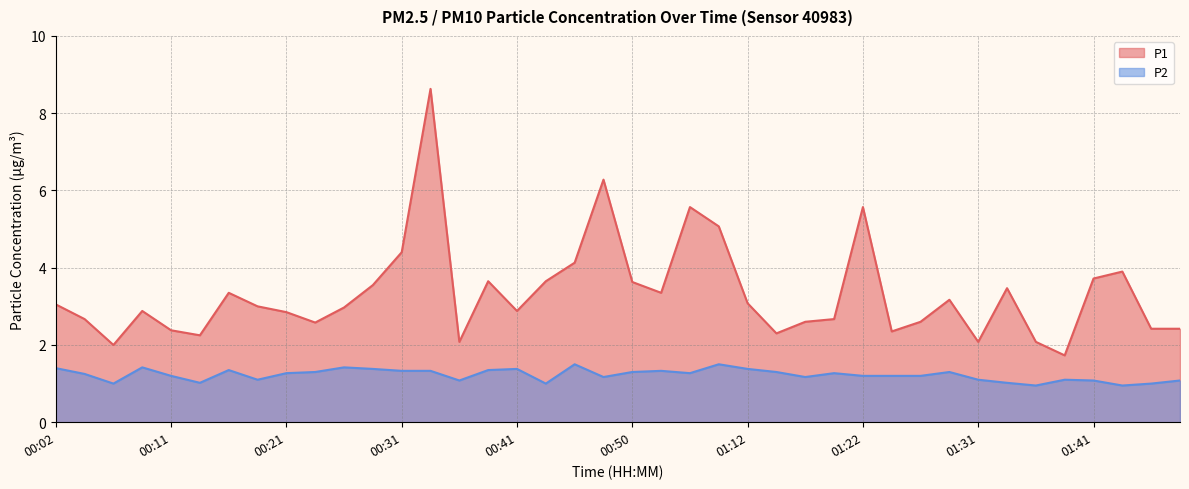

What is the value of the P2 point at the 5th from the left?

1.2